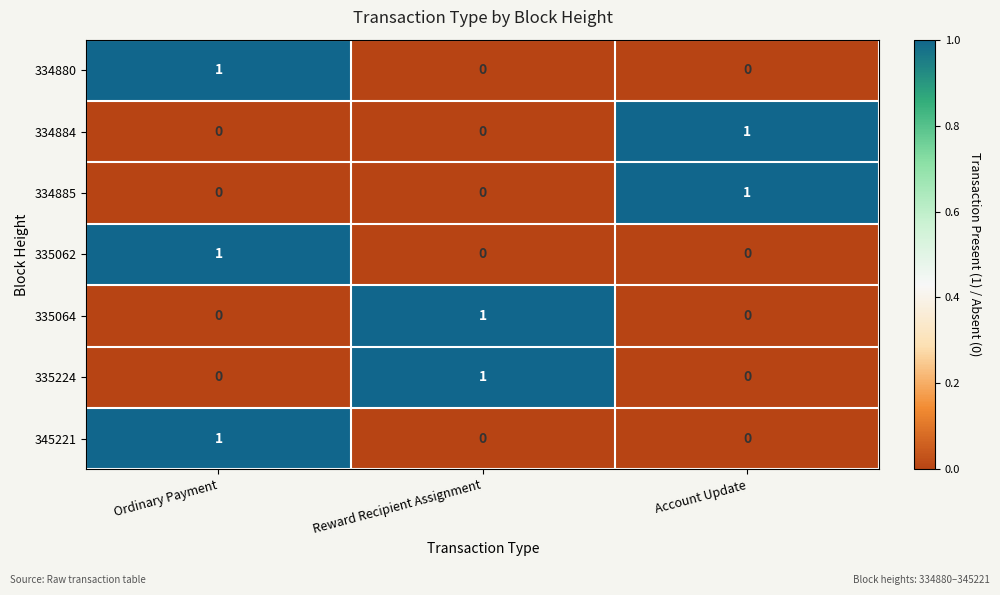

Which category has the highest value in the 334880 series?

Ordinary Payment